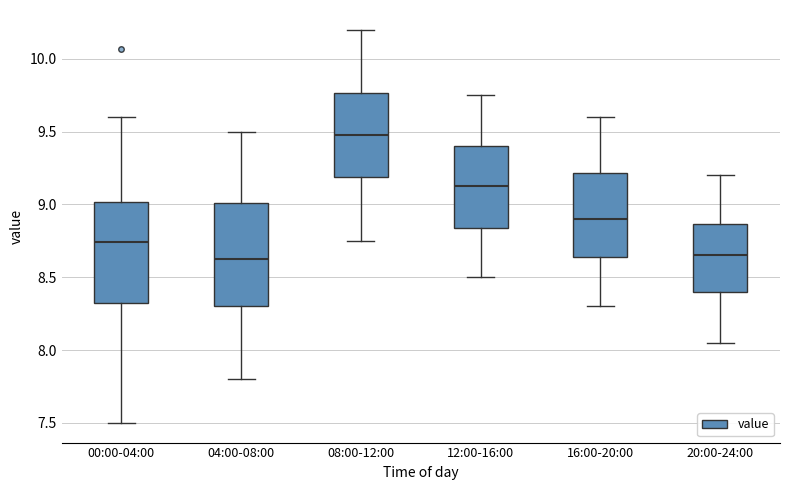

Which box has the highest median line?

08:00-12:00